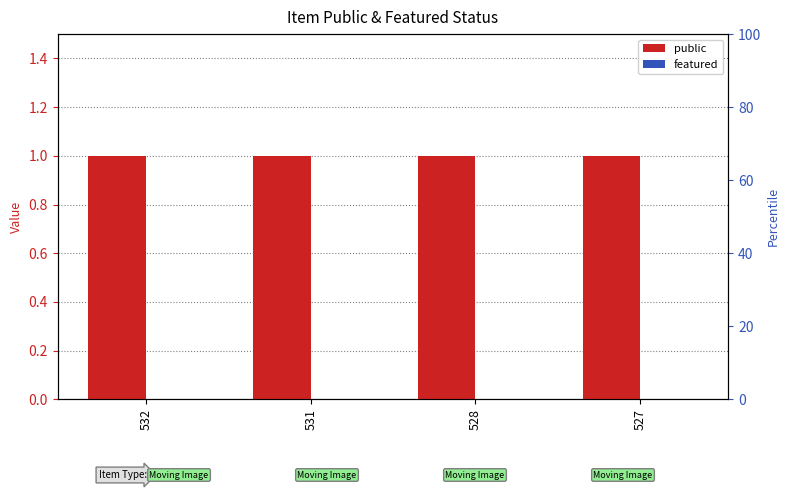

Does the chart contain any negative values?

No